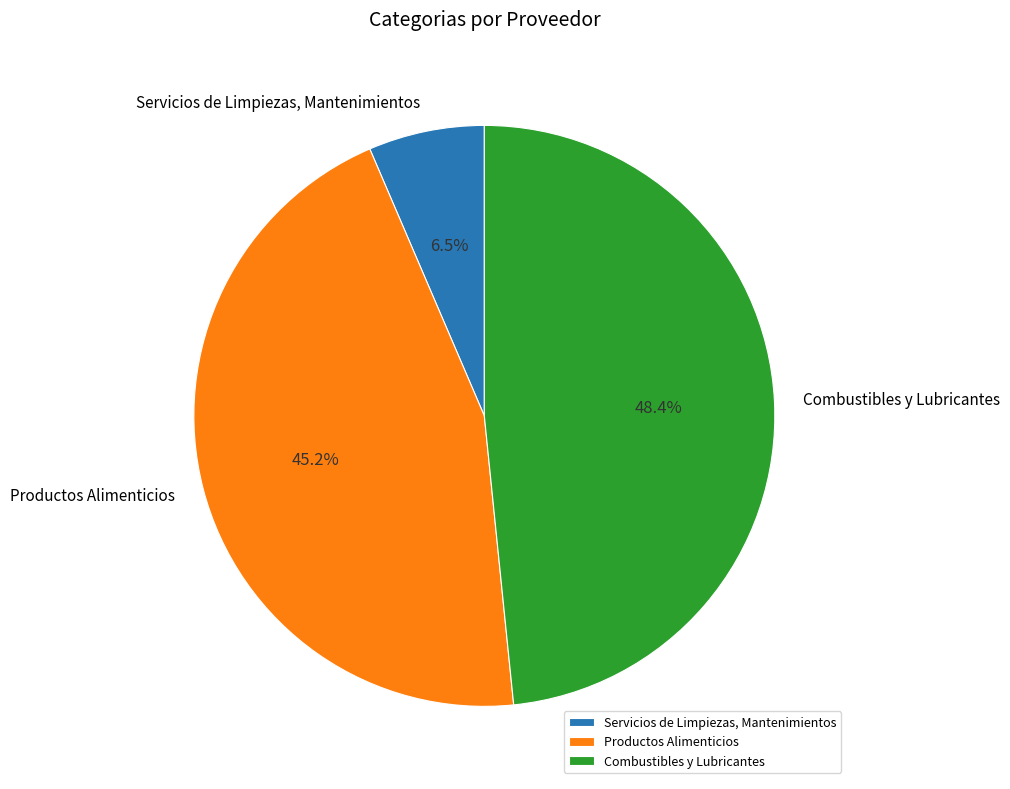

Is the sum of Servicios de Limpiezas, Mantenimientos and Combustibles y Lubricantes greater than half?

Yes